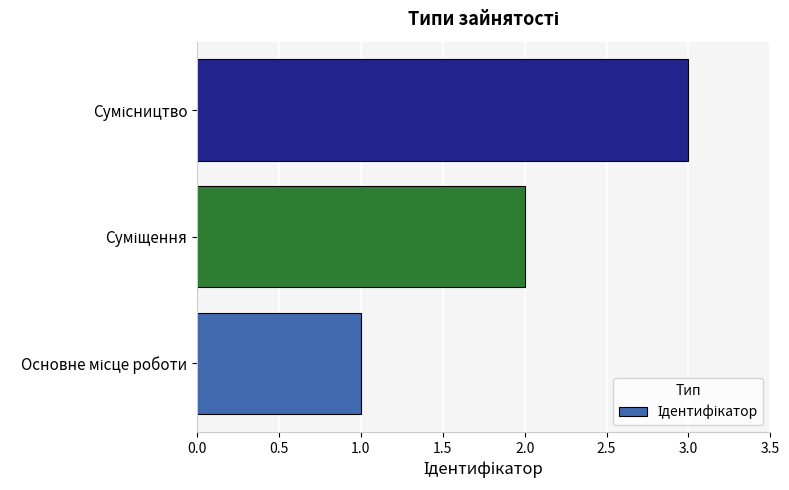

What is the maximum value shown in the chart?

3